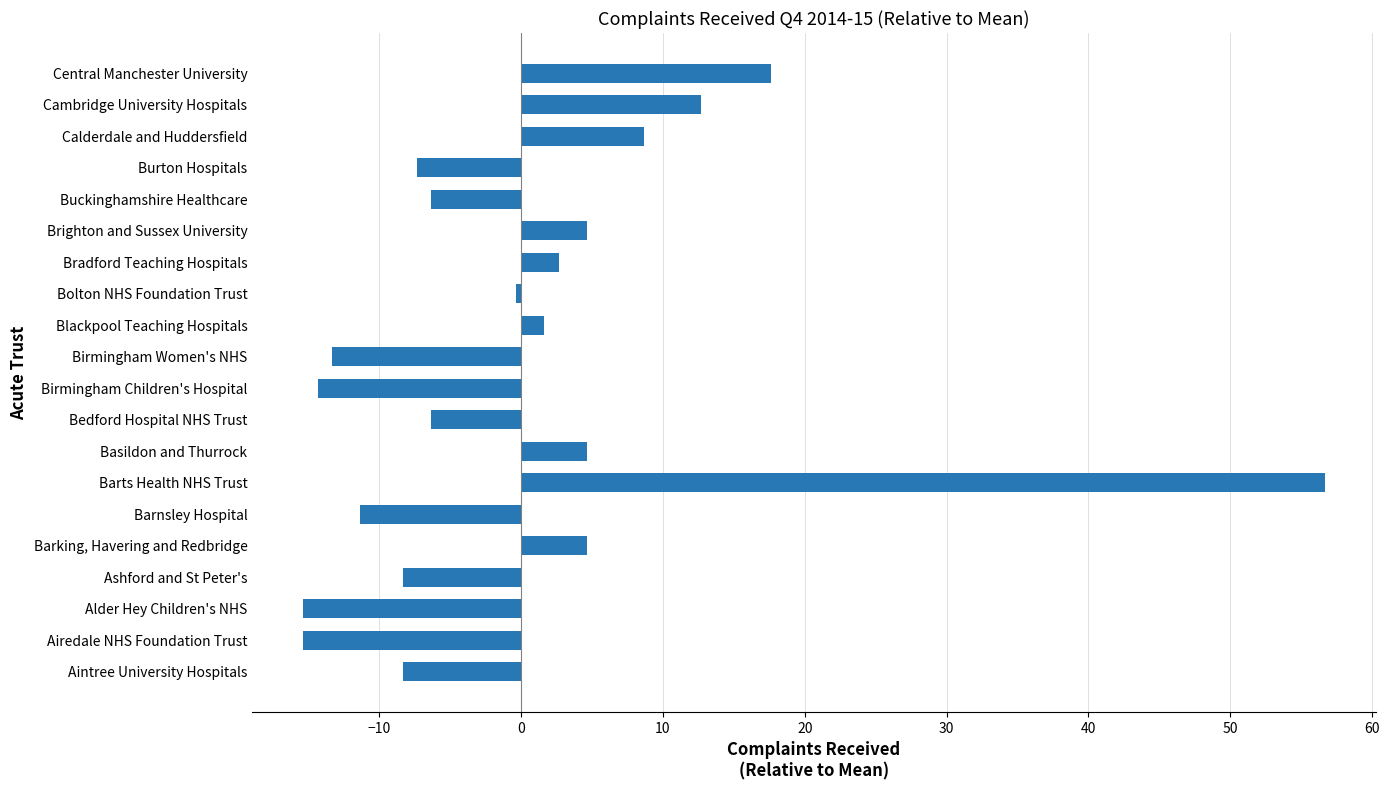

Which category has the highest value across all series?

Barts Health NHS Trust